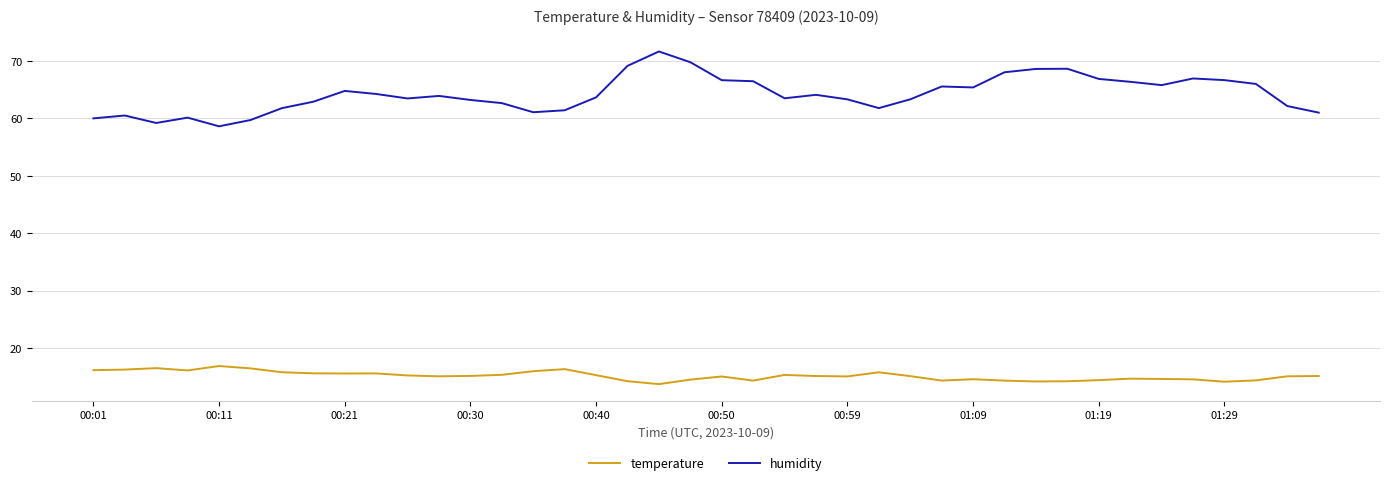

What is the smallest value displayed?

13.7